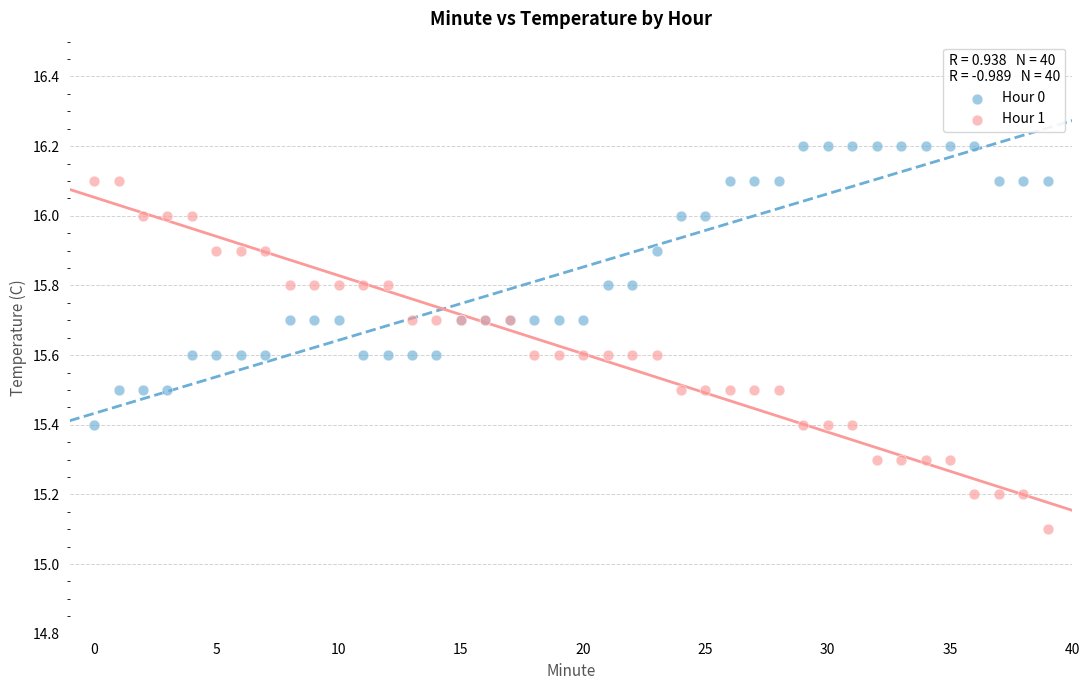

Which series contains the highest Y value?

Hour 0